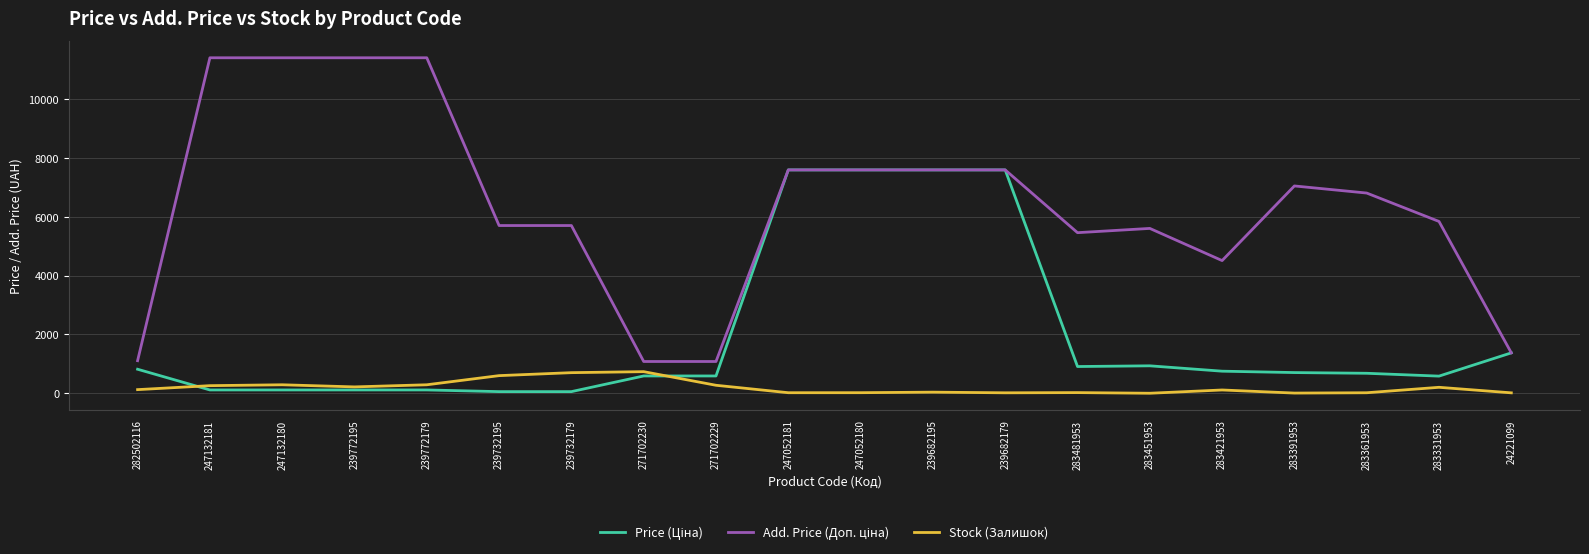

What is the highest value of the Stock (Залишок) series?

736.0